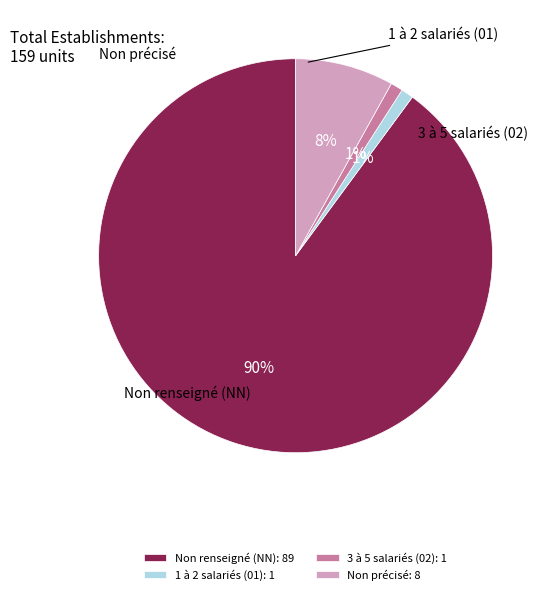

Is there any slice that represents more than half of the pie?

Yes